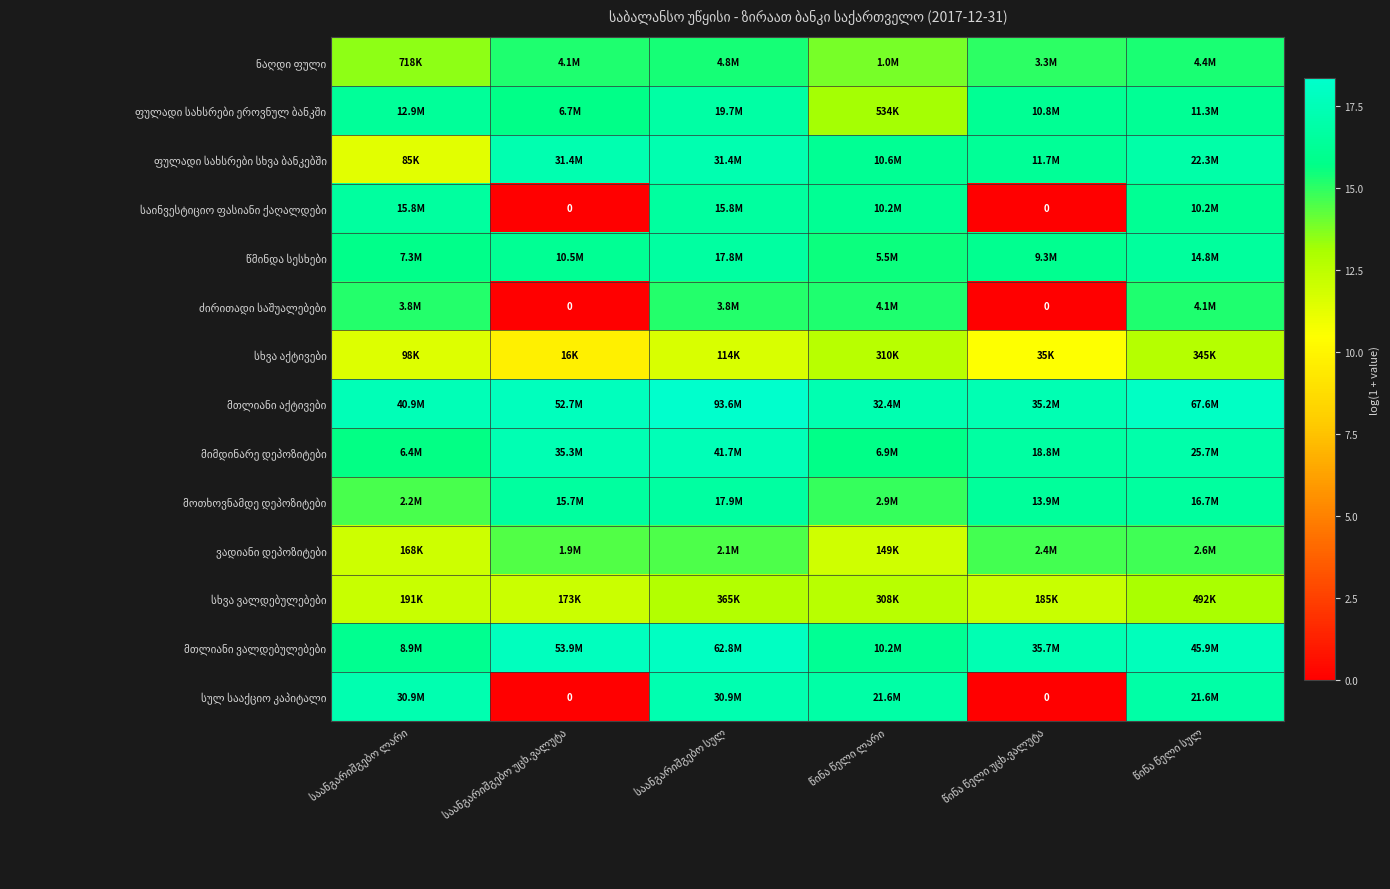

How many data points does each series have?

6